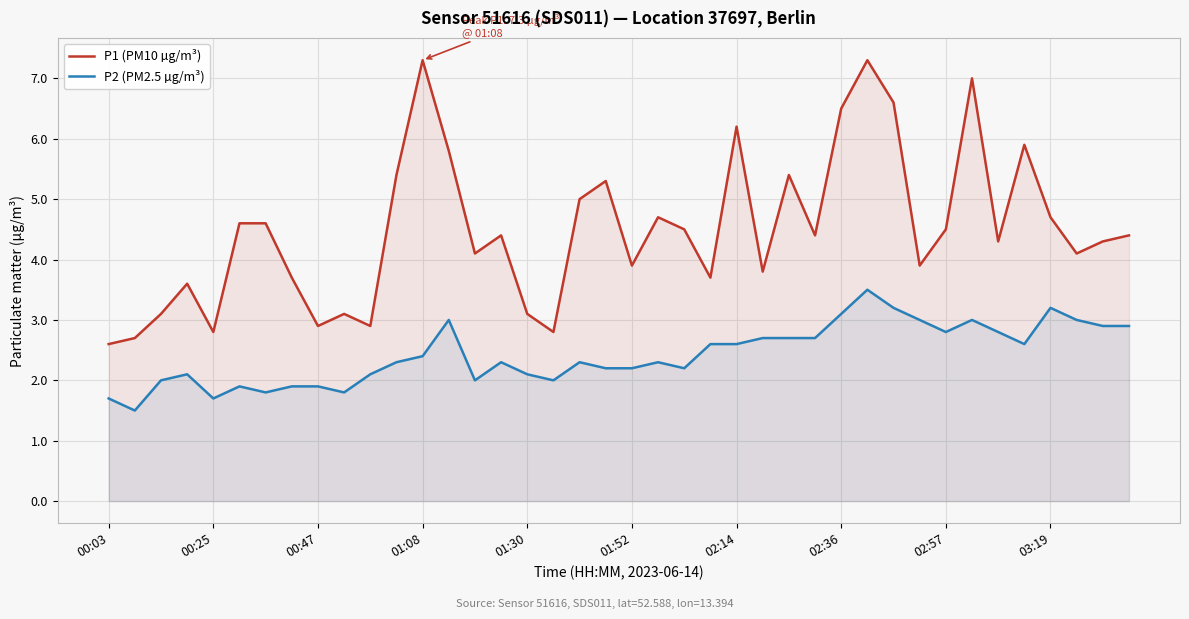

In P2 (PM2.5 µg/m³), how many points are lower than both neighbors (excluding endpoints)?

9